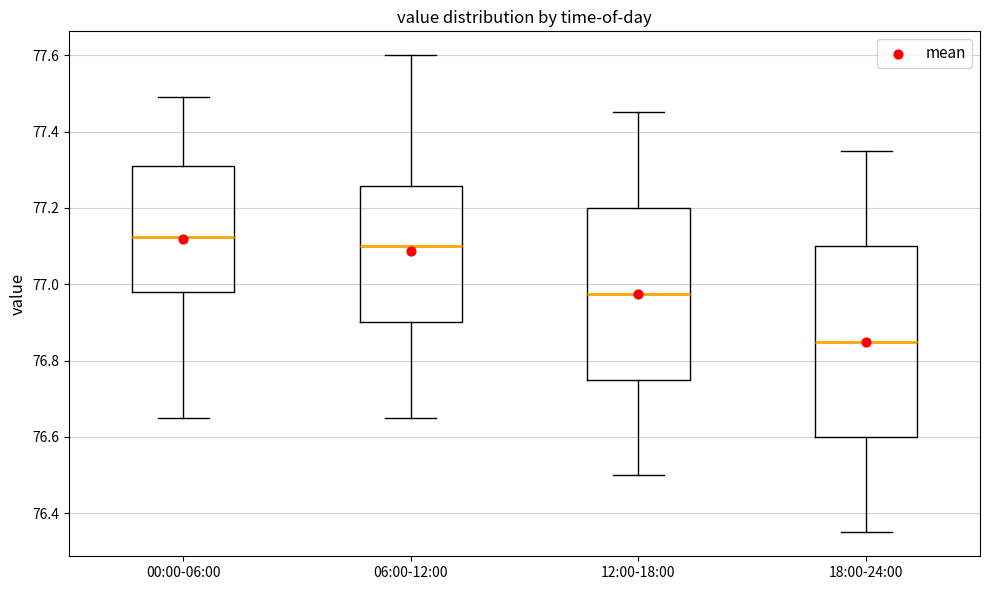

Which box has the highest median line?

00:00-06:00